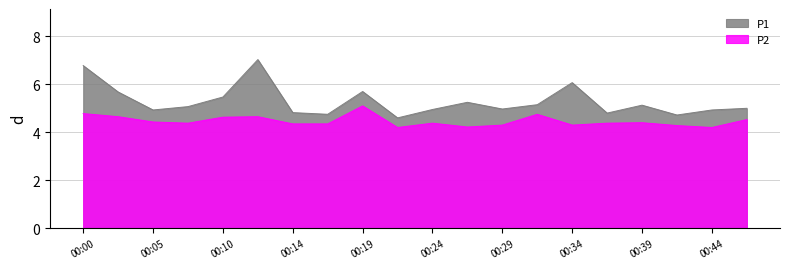

The P2 series shows 7.2 at 00:02. True or false?

False